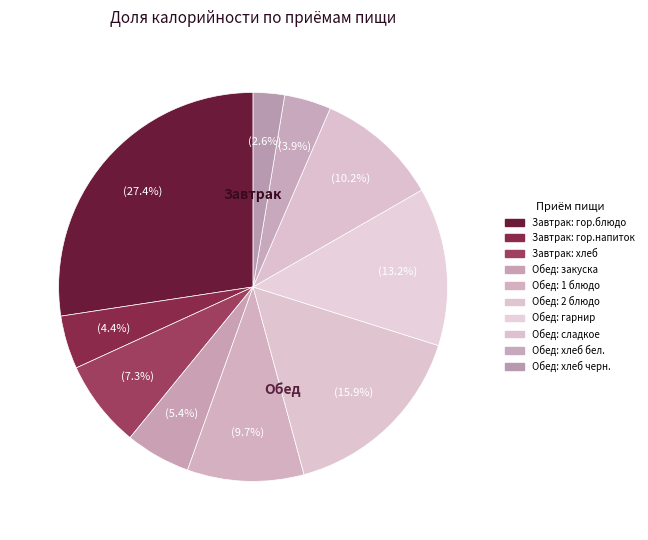

How many segments does this pie chart have?

10